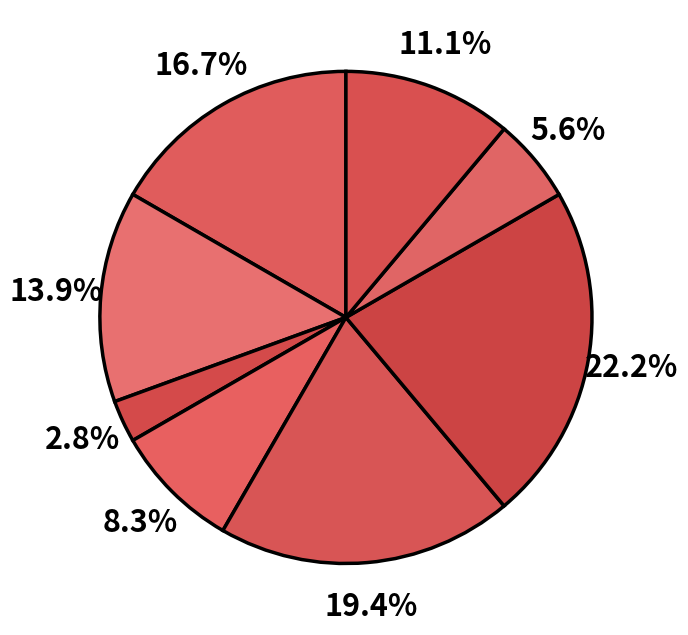

How many slices are in this pie chart?

8